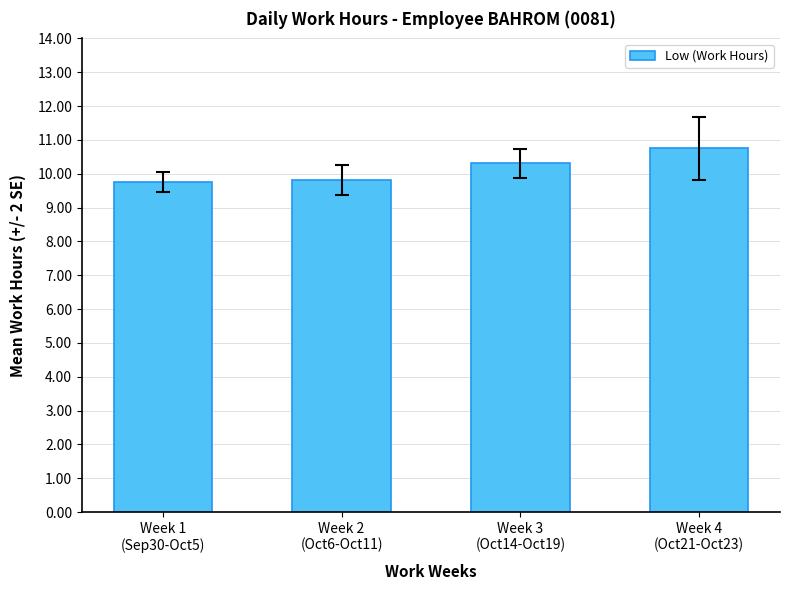

What is the value of the 4th bar from the left?

10.8